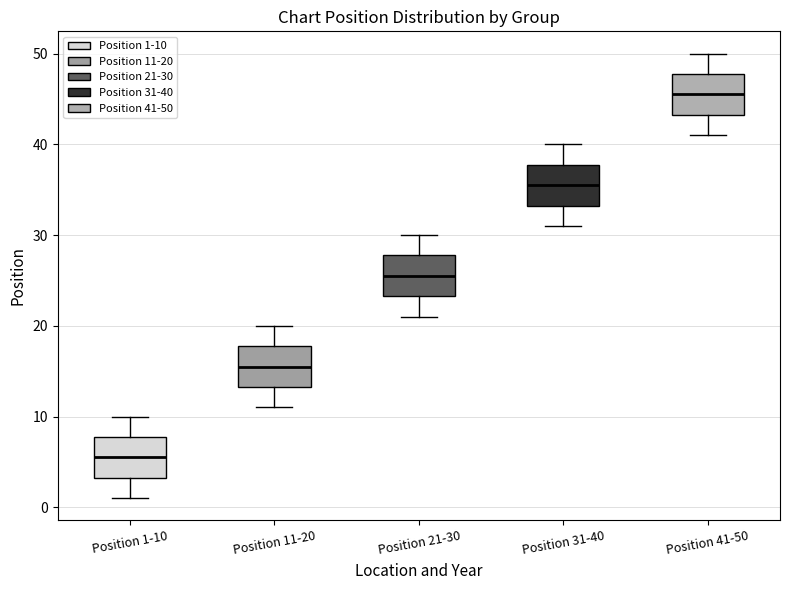

Which box's median line is the highest?

Position 41-50